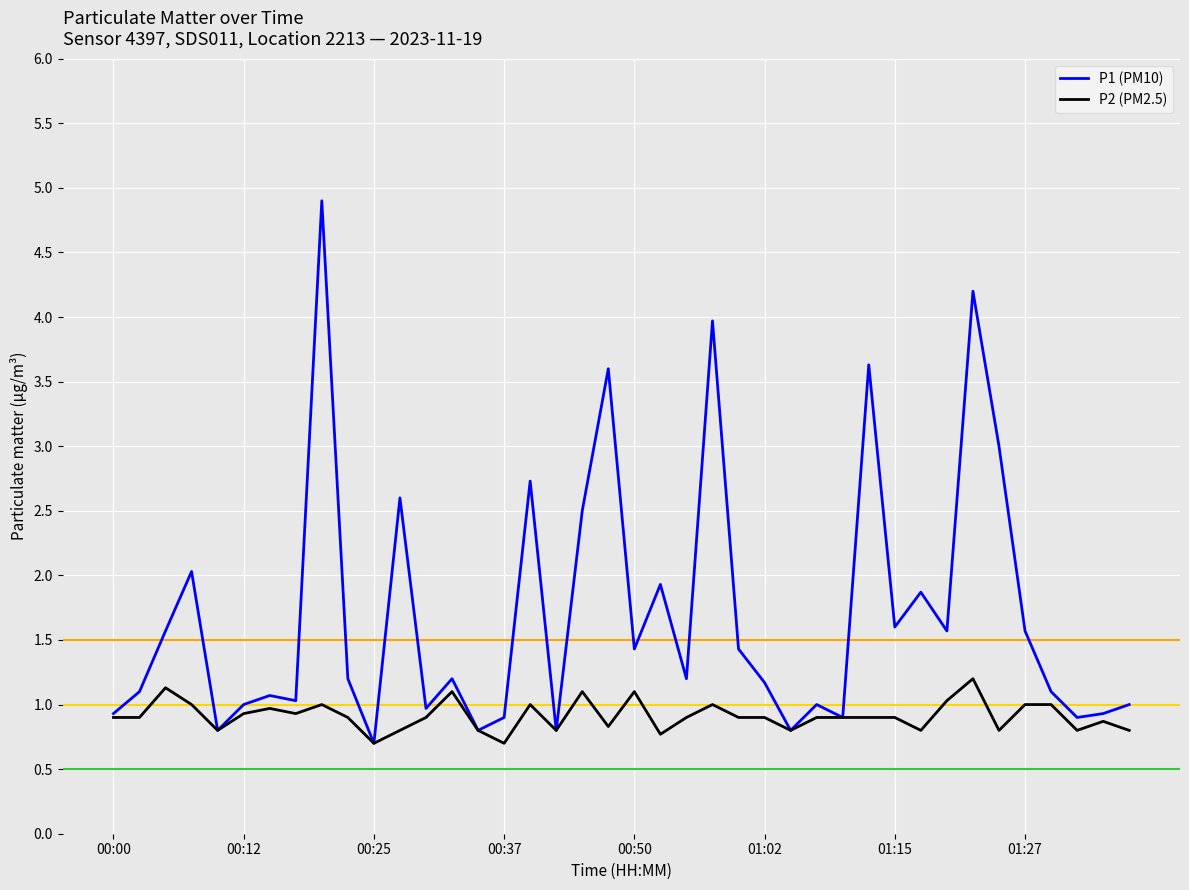

What is the minimum value for P1 (PM10)?

0.7